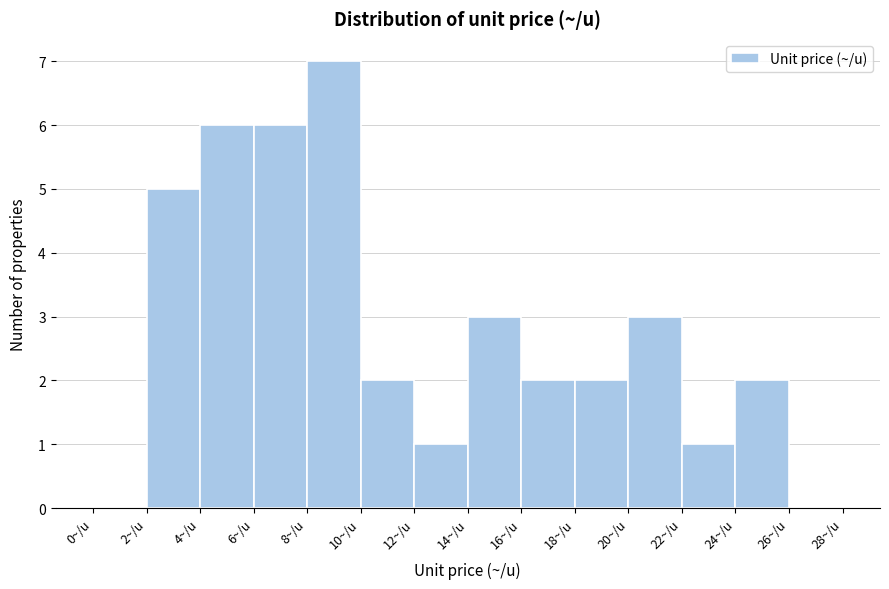

How tall is the bar that spans 20 to 22 on the x-axis? The values are not printed on the chart, so give them approximately, as read against the axis.

3